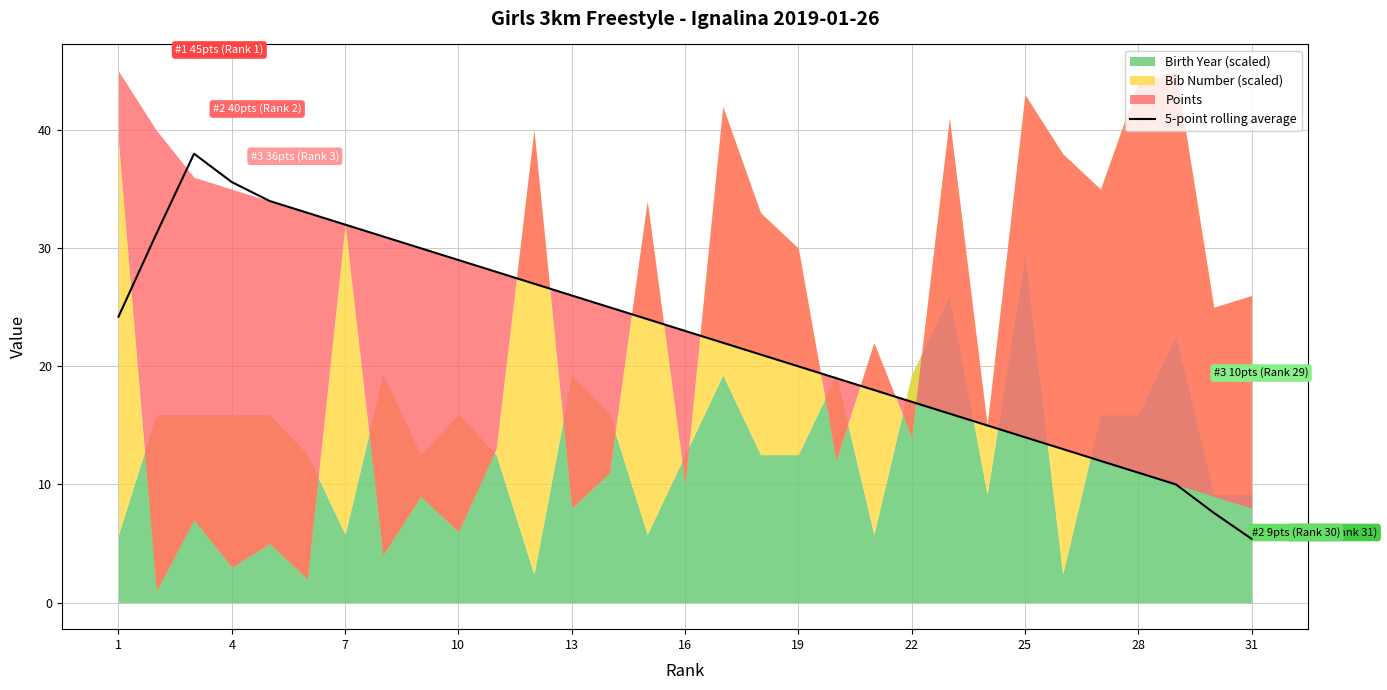

How many lines are shown in the chart?

1